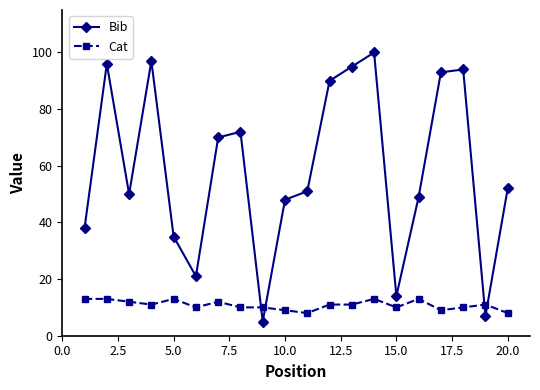

What is the average value of the Cat series?

11